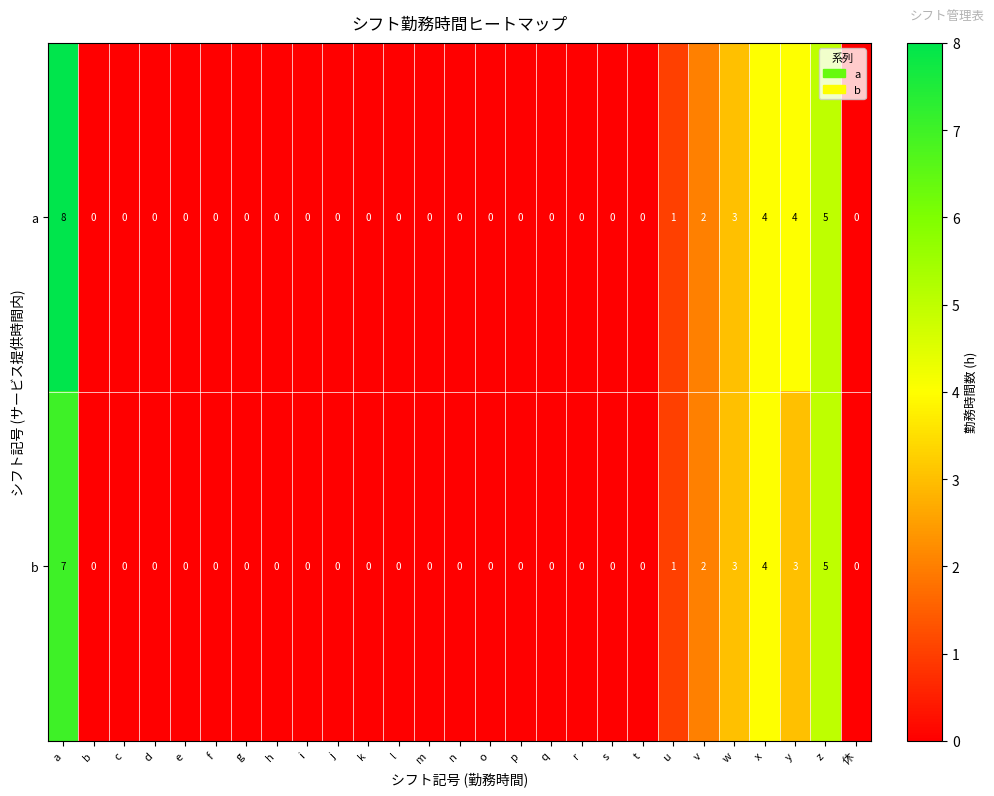

Is it true that b equals 11 at a?

False